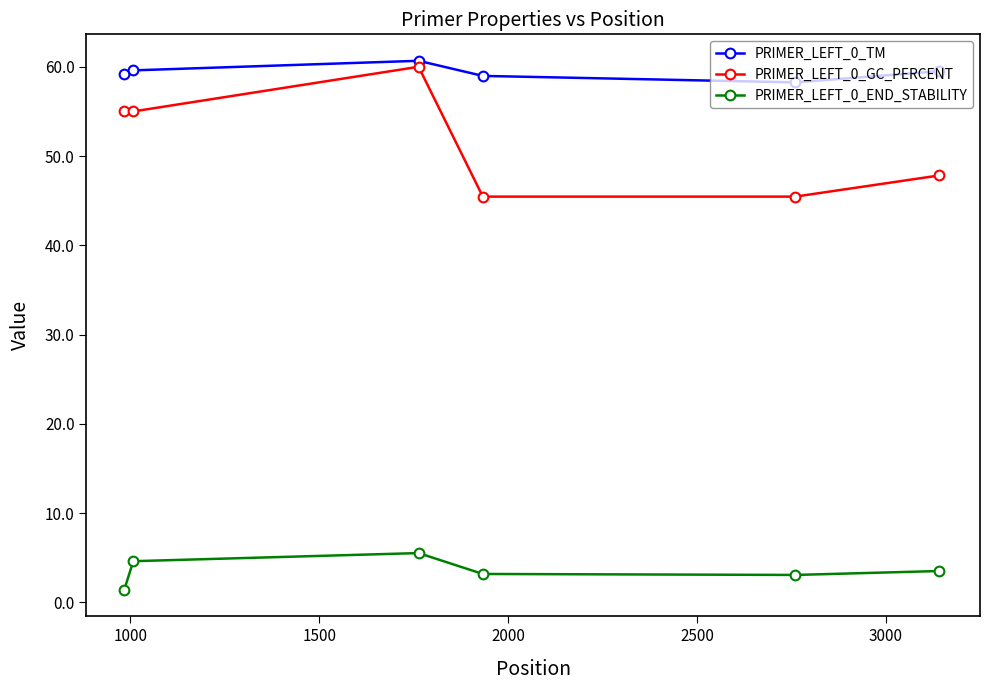

What is the smallest value displayed?

1.4